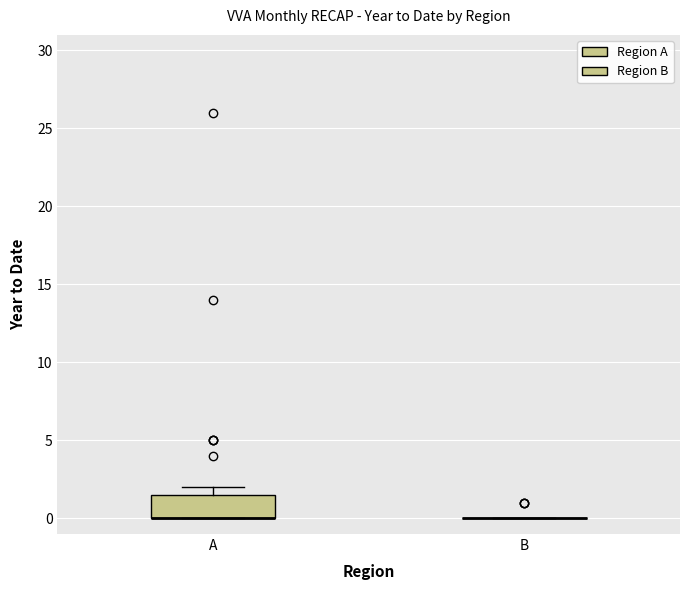

Reading left to right, transcribe this box plot: for each box, give where its median line is, the range the box spans, and where its two whiskers end, as read against the y-axis. The values are not printed on the chart, so give them approximately, as read against the axis.

A: median 0.0 (drawn on the box's lower edge), box 0.0 to 1.5, whiskers 0.0 to 2.0
B: box collapsed to a line at 0.0, whiskers 0.0 to 0.0